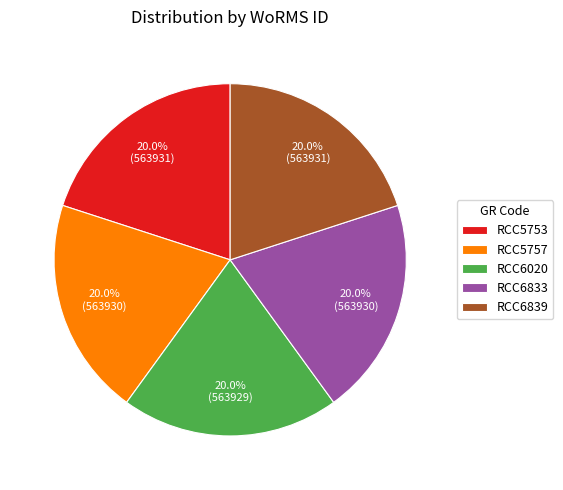

Does RCC6020 represent more than half of the total?

No